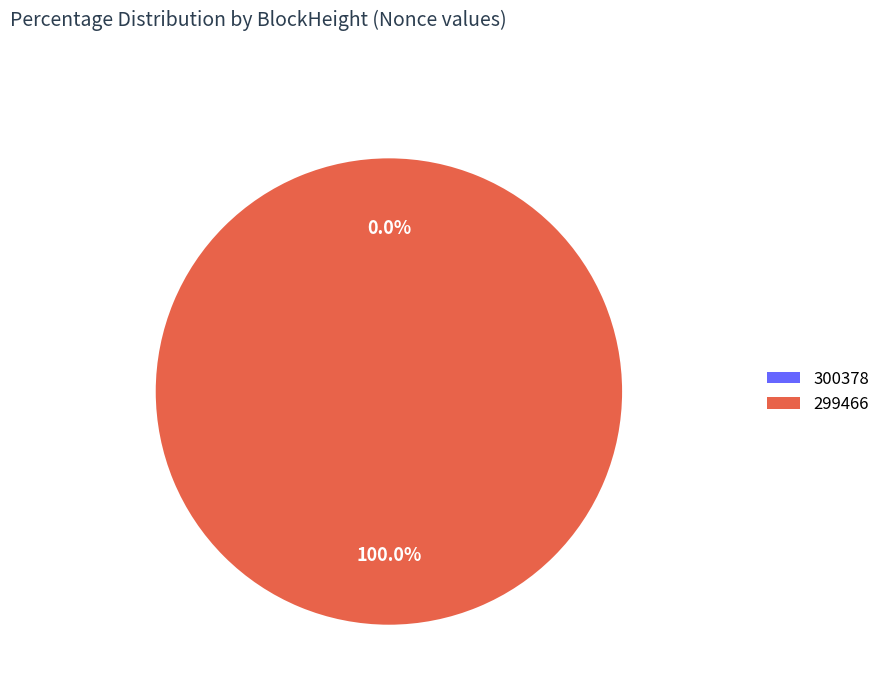

The 300378 slice represents 0% of the pie. True or false?

True